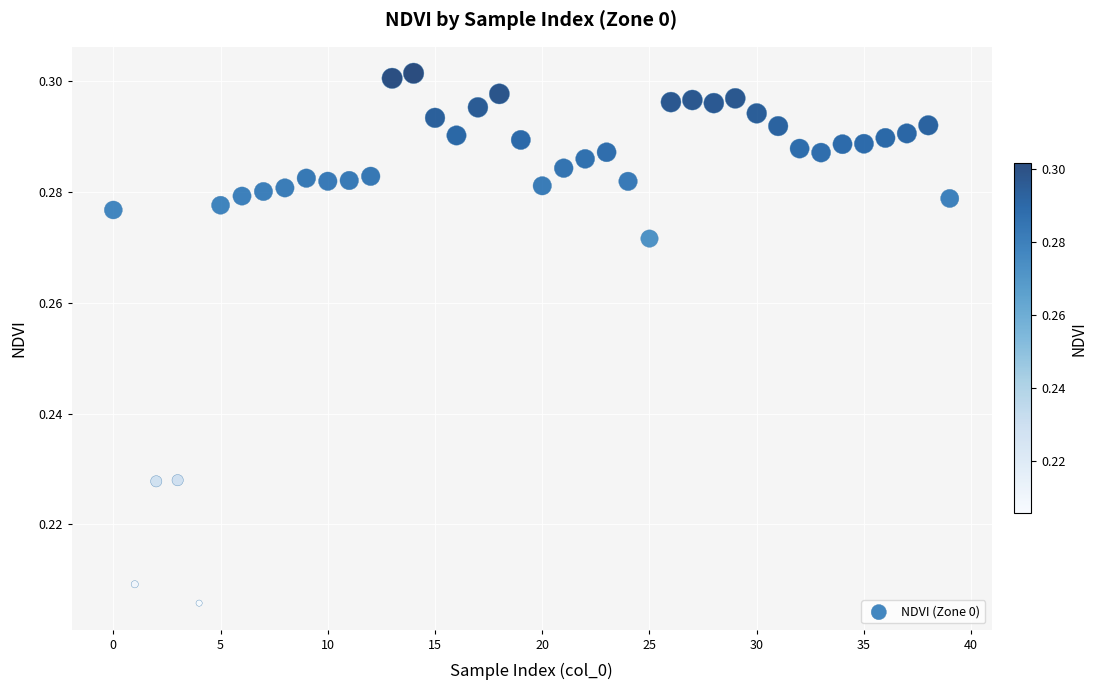

Count the number of points in this scatter plot.

40